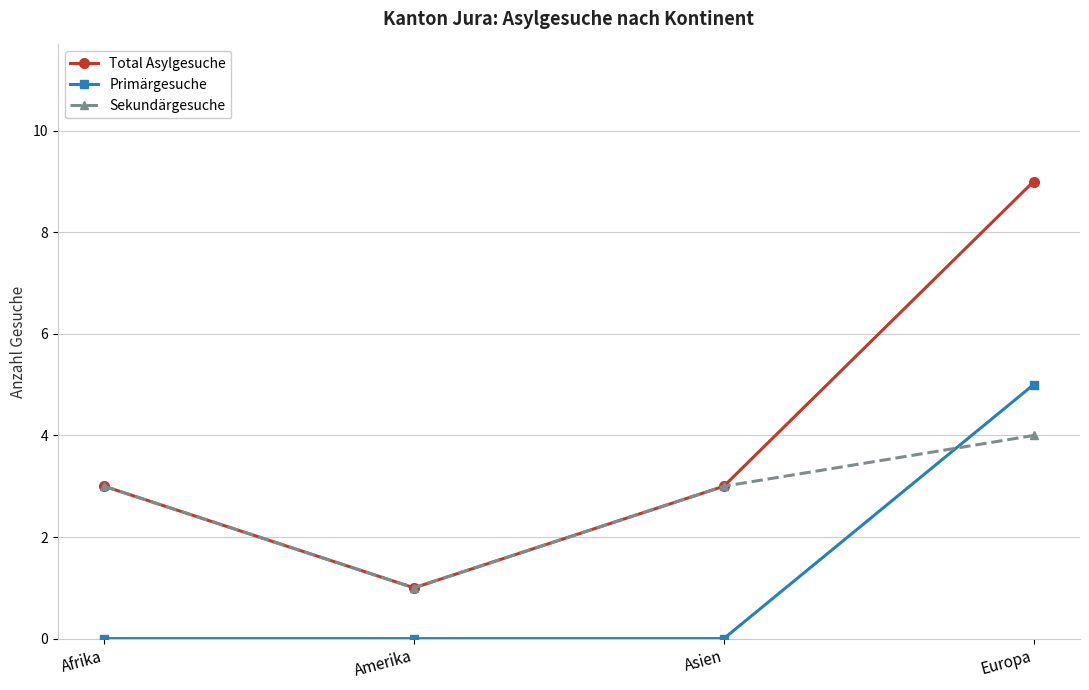

What is the highest value of the Sekundärgesuche series?

4